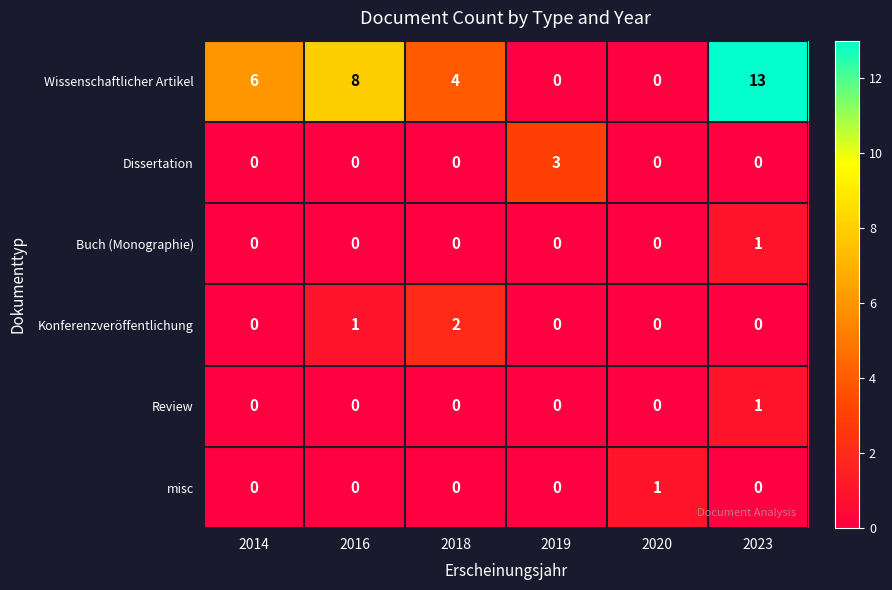

Count the Review values in the range 0 to 1.

6